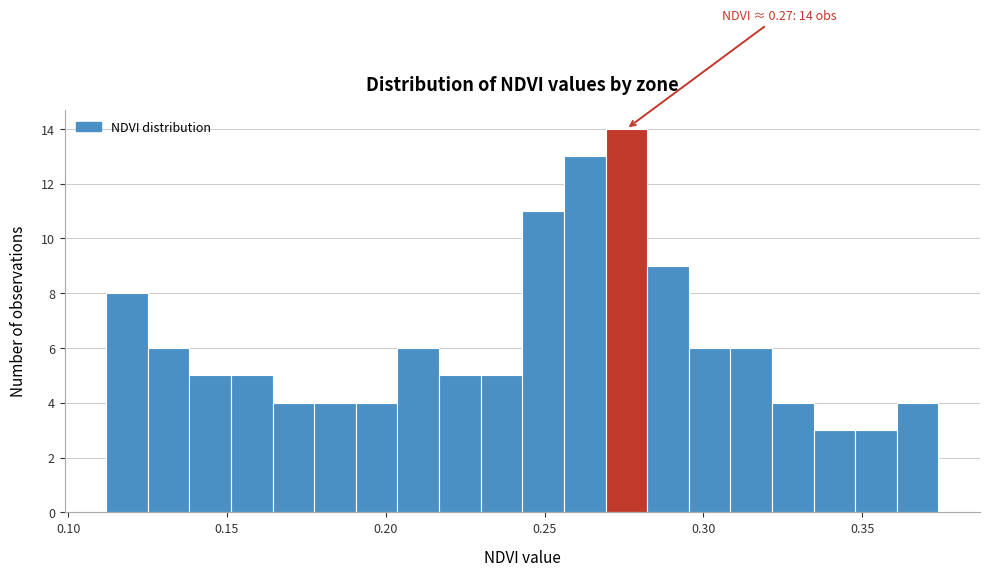

Around what value on the x-axis is the tallest bar? Give the approximate position of its centre, as read against the axis.

0.275